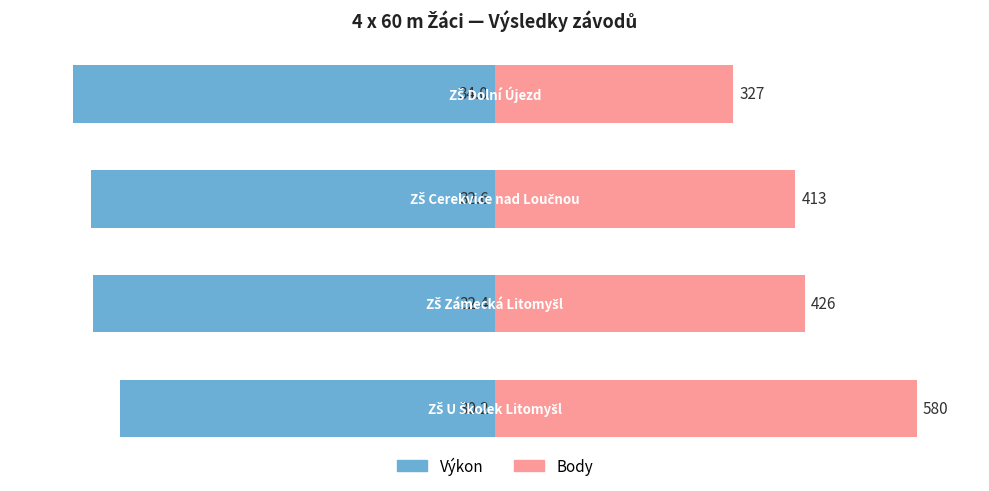

At 2, list the series in order from smallest to largest.

Výkon, Body